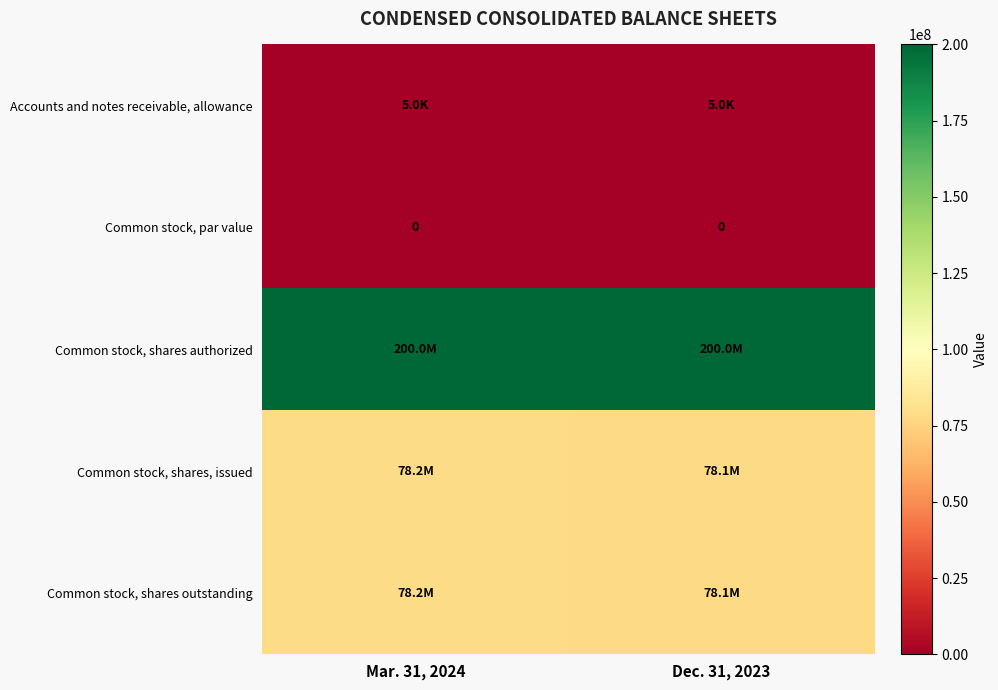

At how many categories does at least one series exceed 3077800?

2